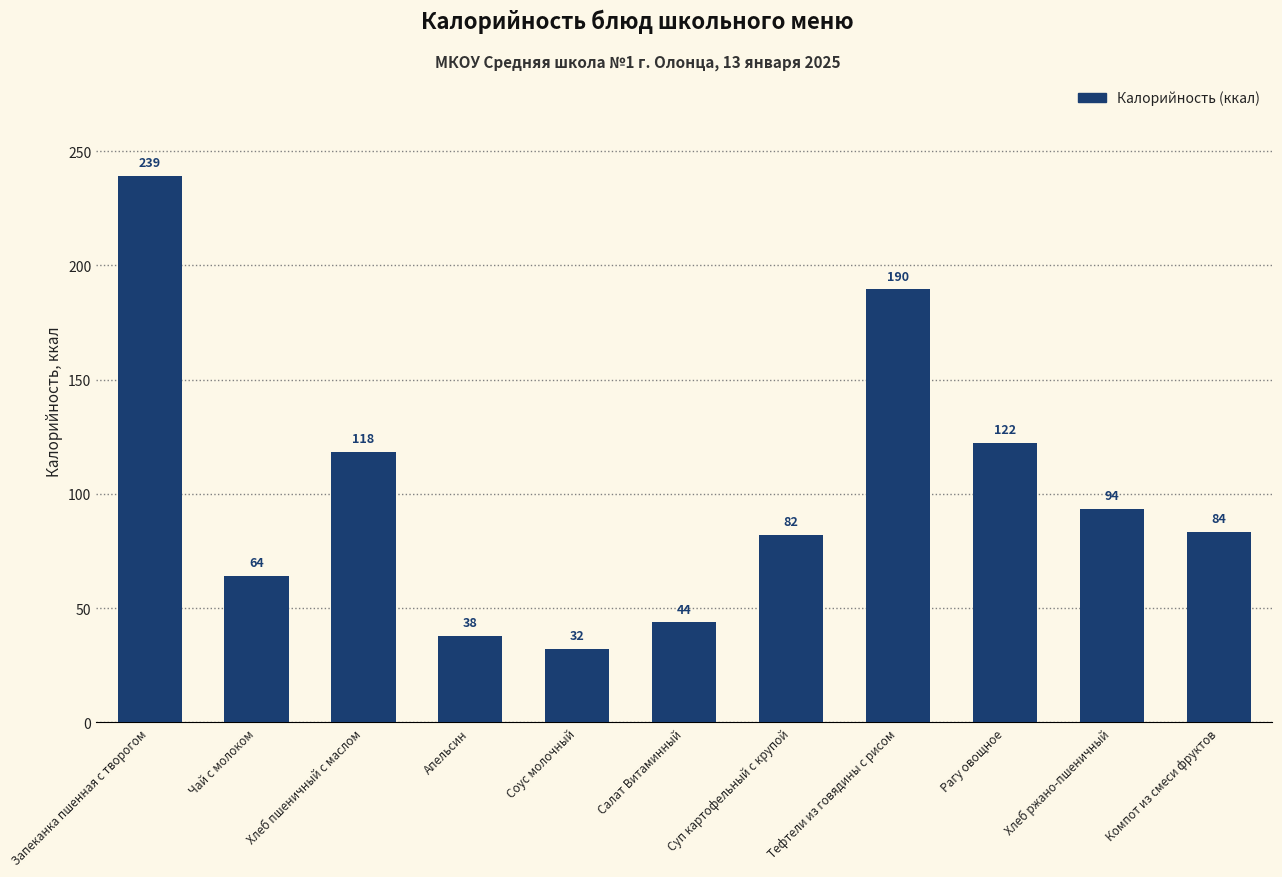

Are the bars horizontal?

No